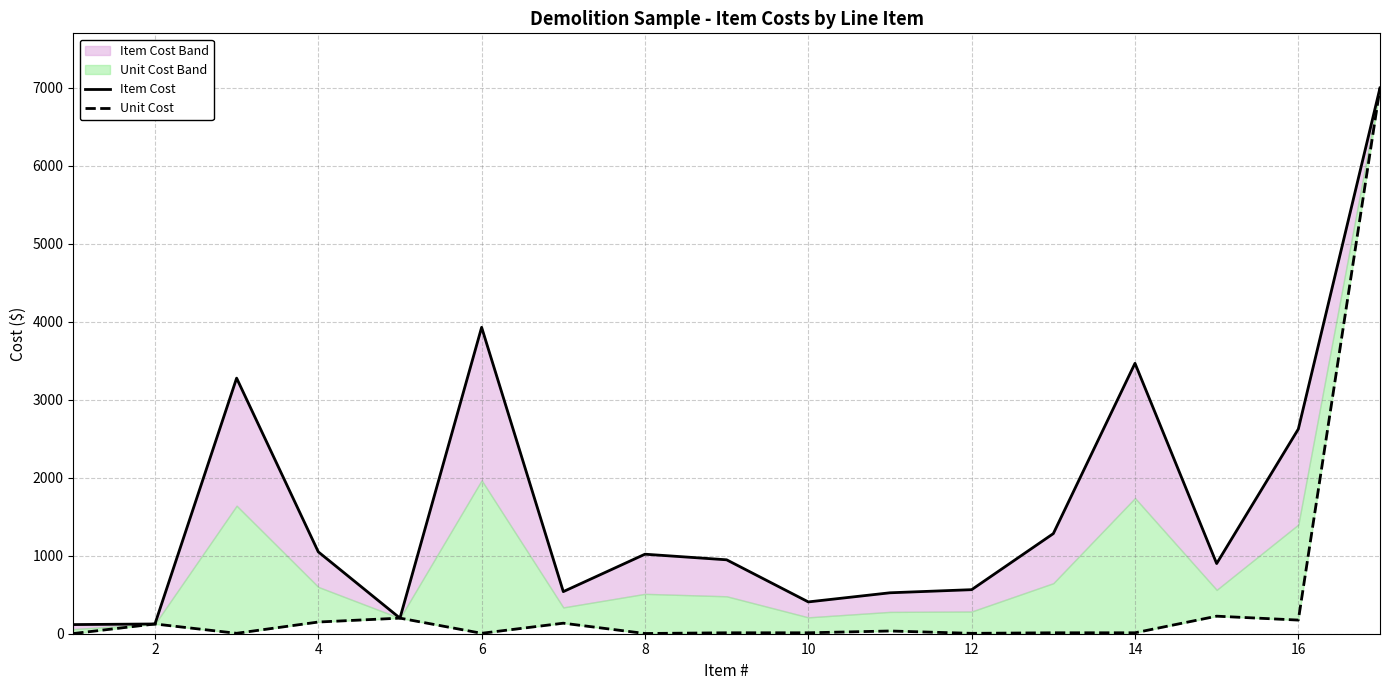

Reading left to right, list all the values displayed in this chart.

Item Cost: 117.3	125.0	3278.0	1050.0	200.0	3929.7	540.0	1019.9	948.0	408.0	525.0	565.0	1284.0	3468.0	900.0	2625.0	7000.0
Unit Cost: 2.2	125.0	5.5	150.0	200.0	5.5	135.0	3.0	12.0	12.0	35.0	5.0	12.0	12.0	225.0	175.0	7000.0